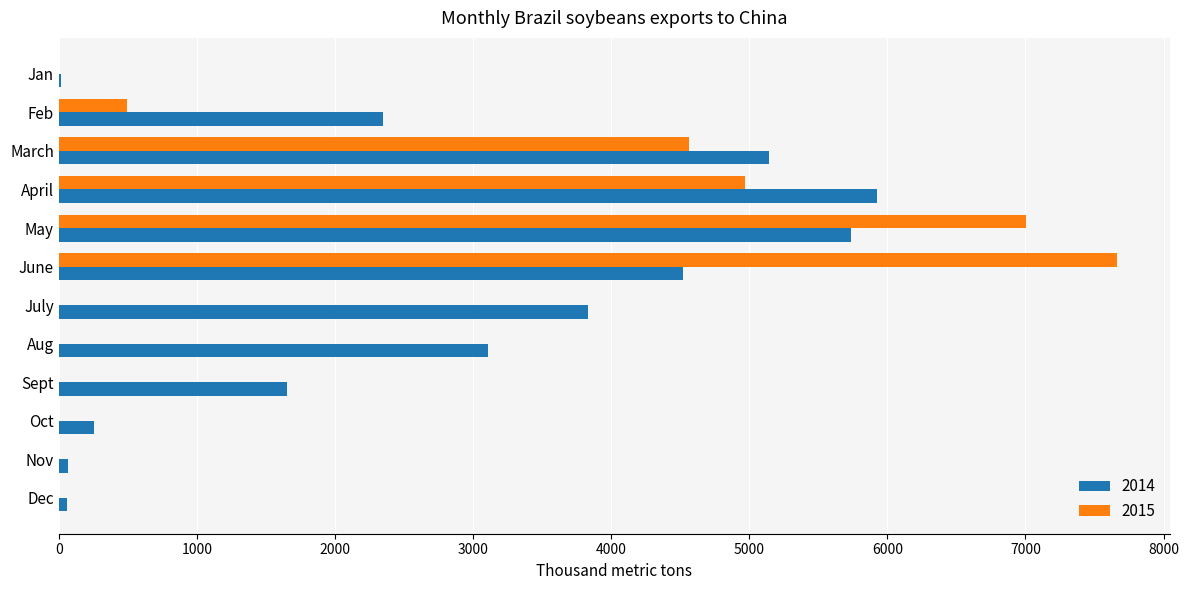

At which label is 2014 closest to 2969?

Aug